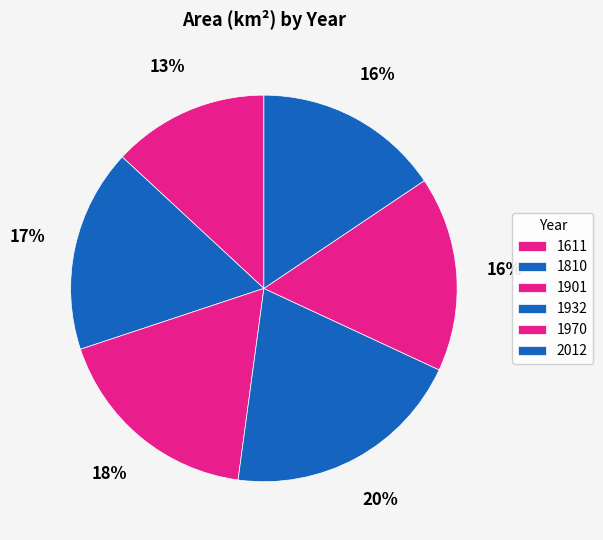

Does 1932 account for over 50% of the chart?

No